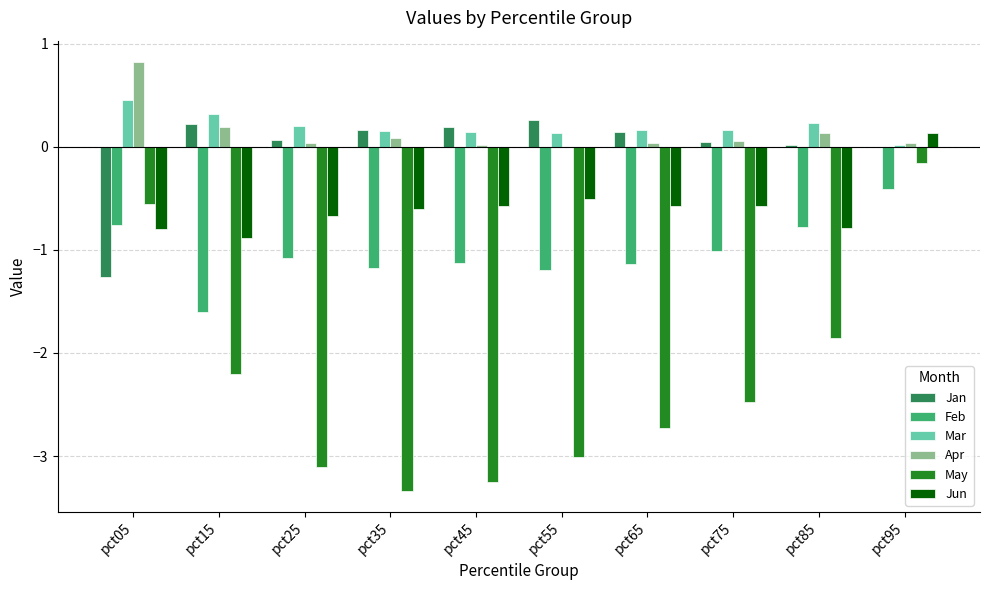

Count the number of categories in the chart.

10